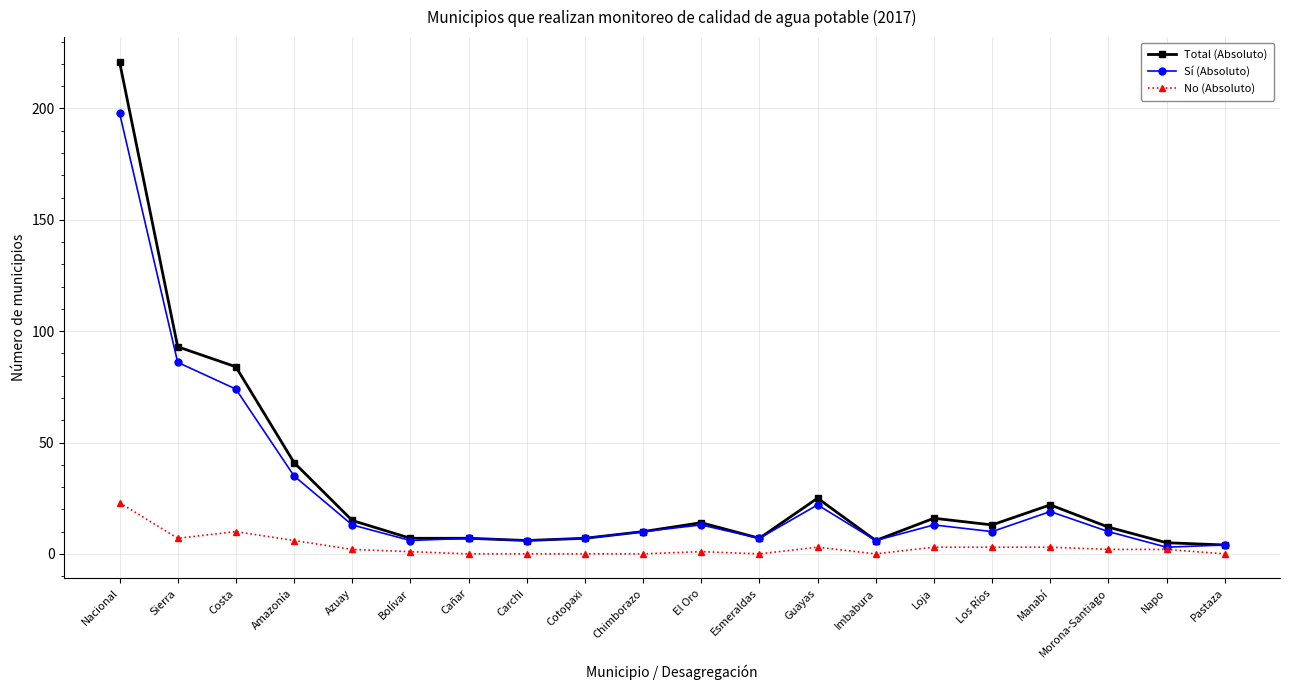

What is the difference between the second highest and minimum values in the Sí (Absoluto) series?

83